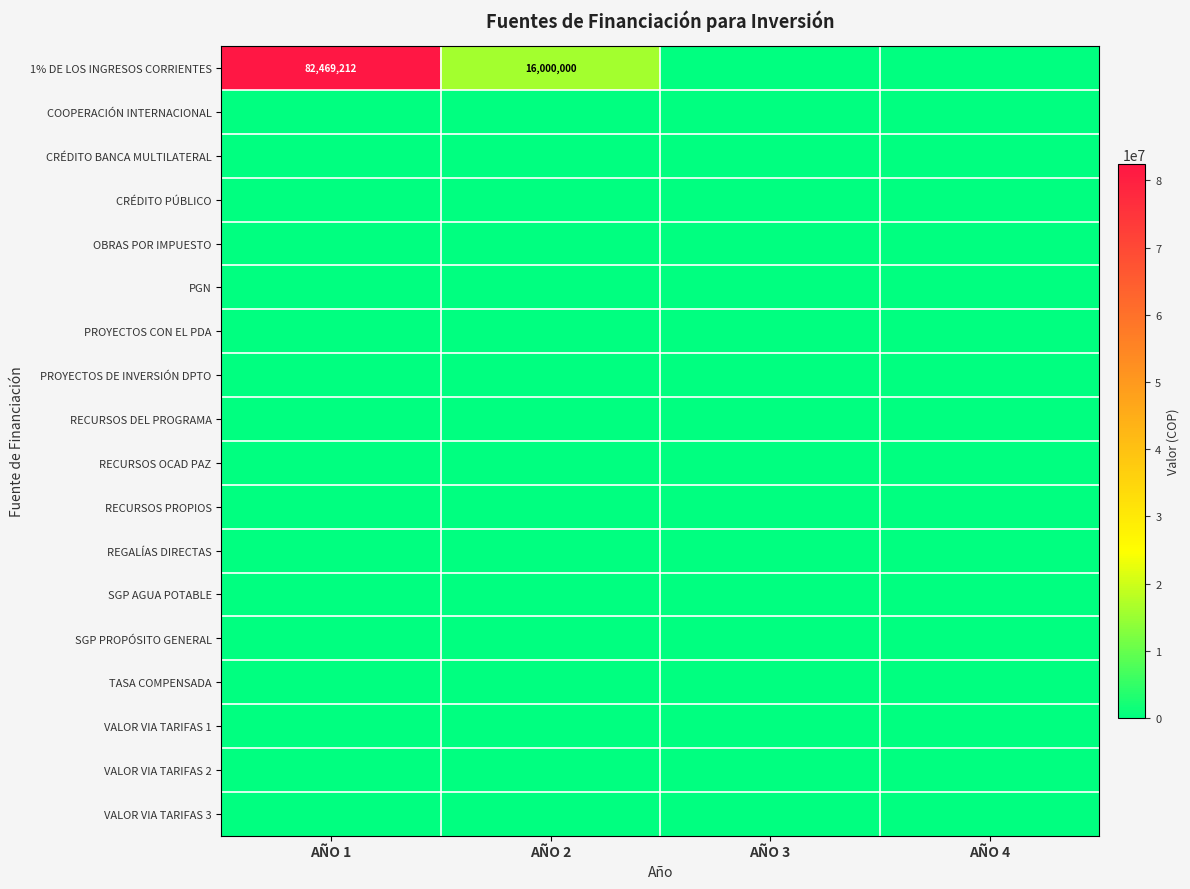

At which category does the chart reach its minimum across all series?

AÑO 3